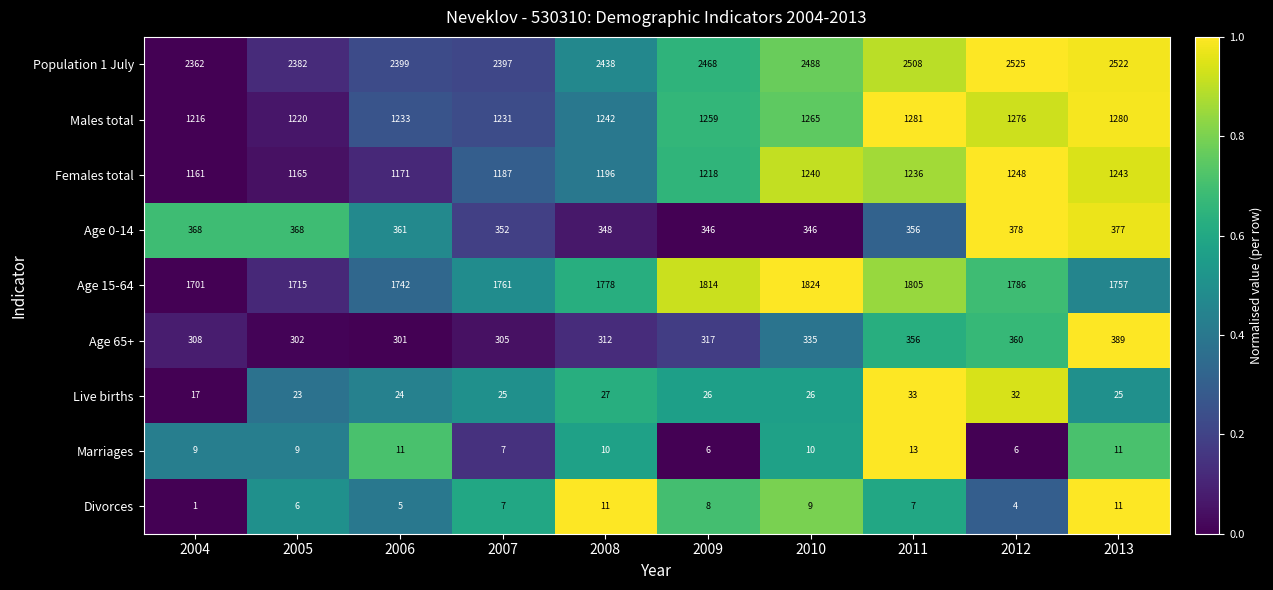

What is the difference between the Divorces values at 2008 and 2011?

4